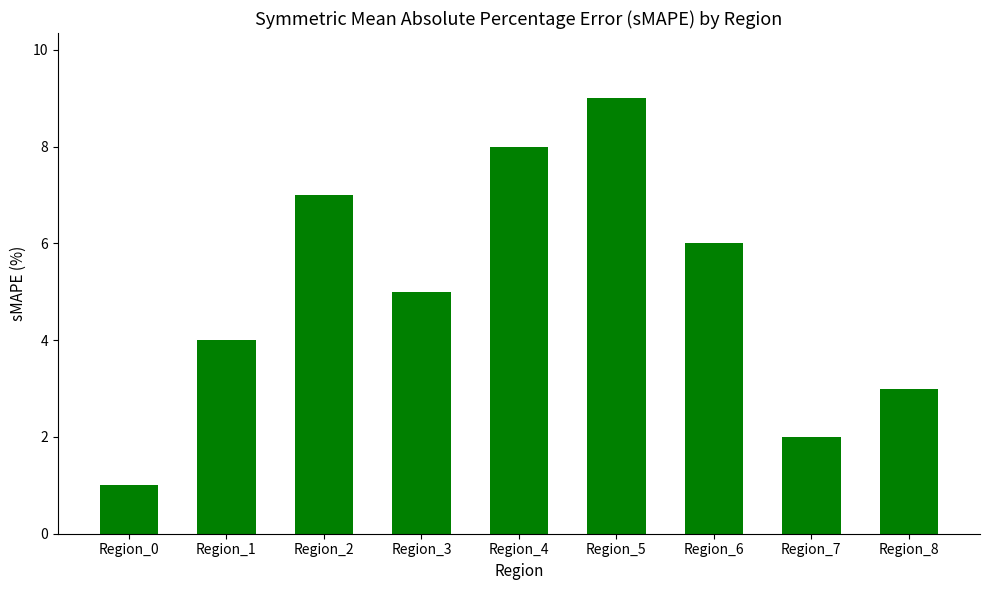

What is the sum of the values at Region_7 and Region_2?

9